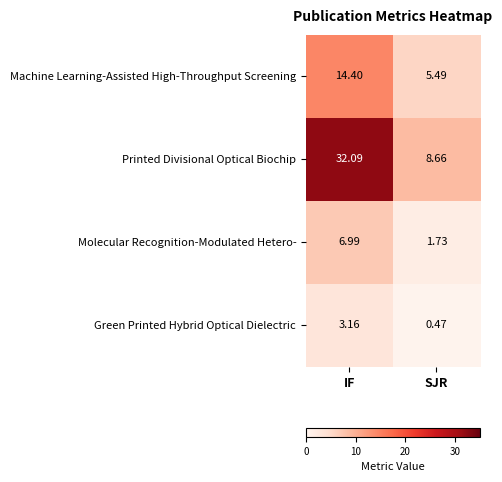

At which category is the sum across all series the highest?

IF